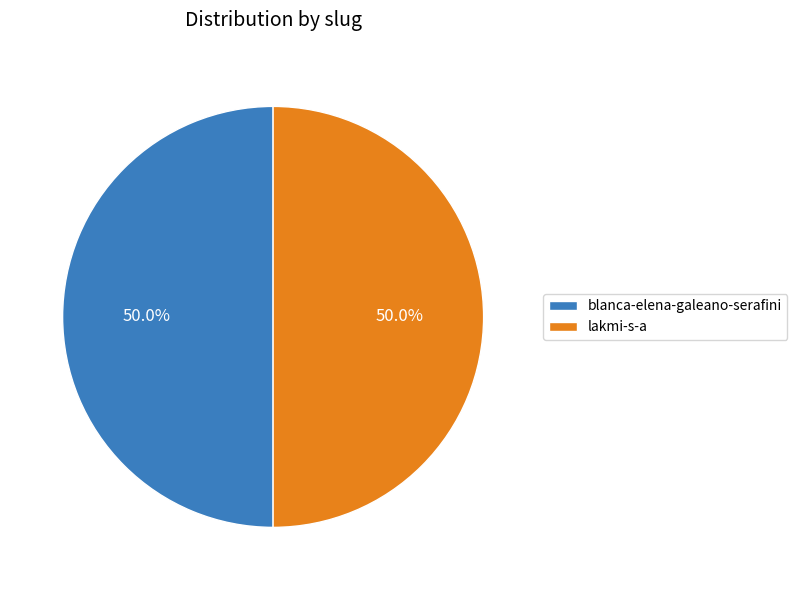

What percentage do blanca-elena-galeano-serafini and lakmi-s-a together represent?

100.0%